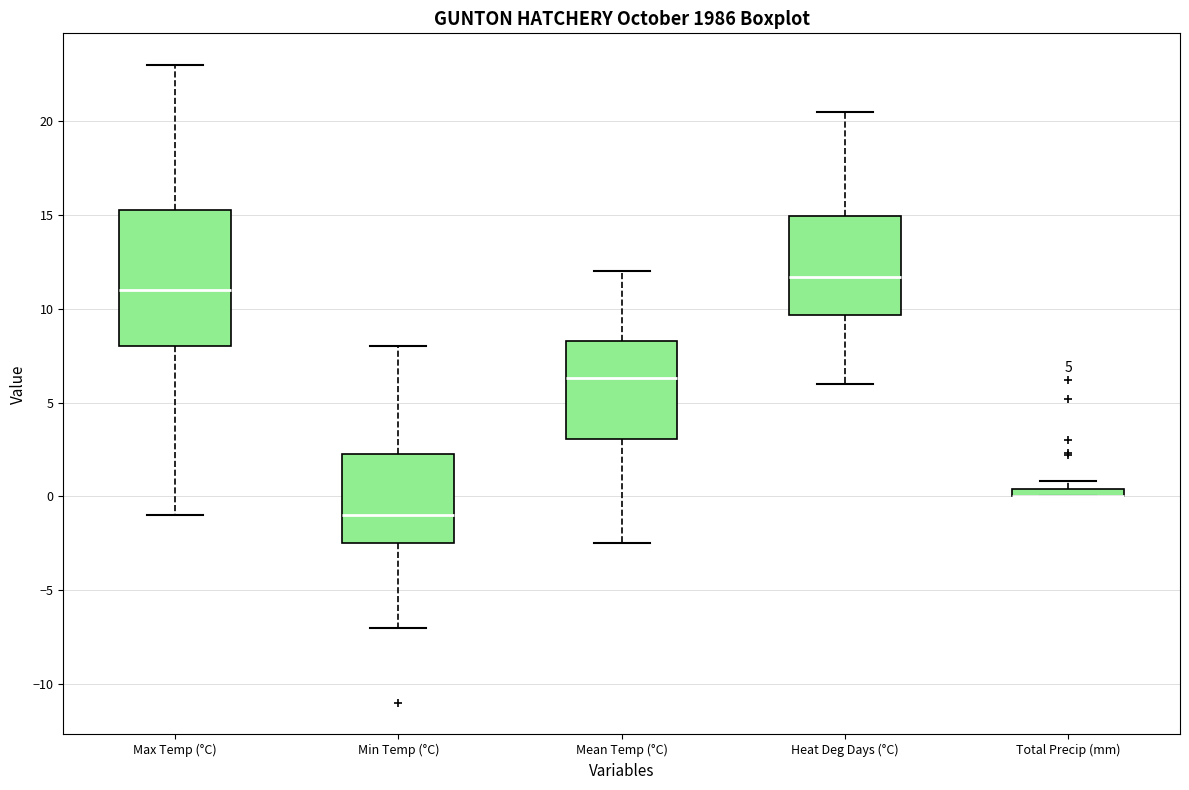

Which box is the tallest, from its lower edge to its upper edge?

Max Temp (°C)